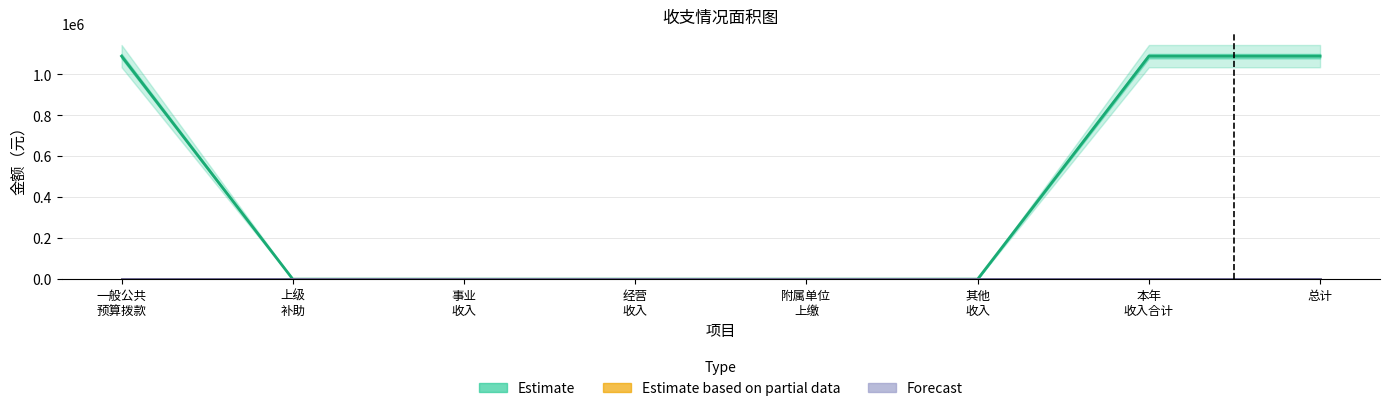

Which has a higher value, 上级
补助 or 经营
收入?

上级
补助